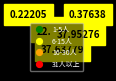

Is there any slice that represents more than half of the pie?

No